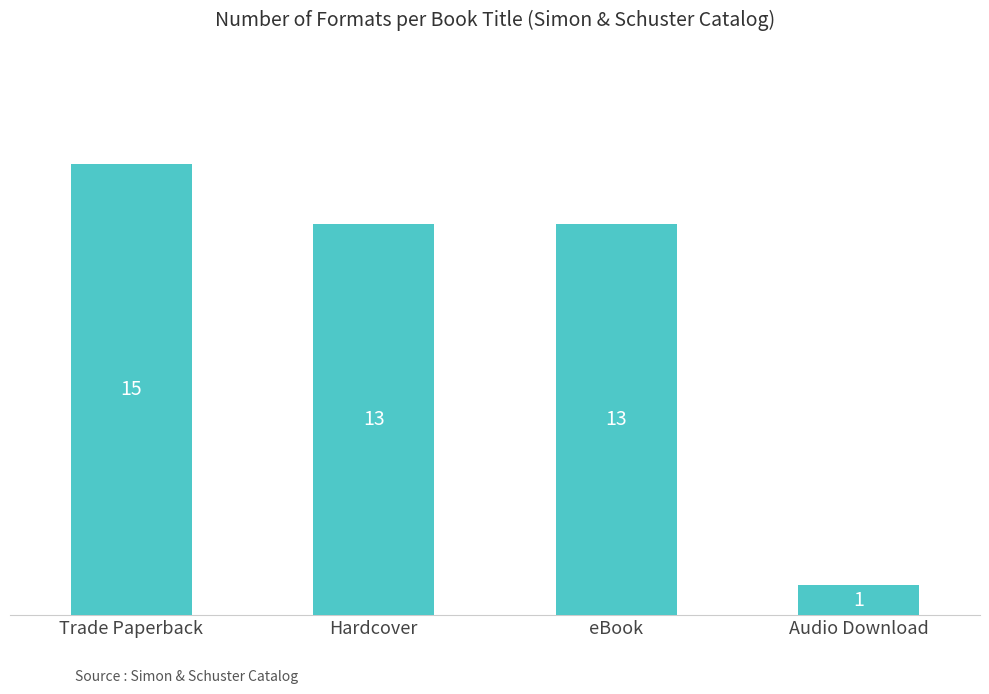

The chart shows a value of 15 at Trade Paperback. True or false?

True